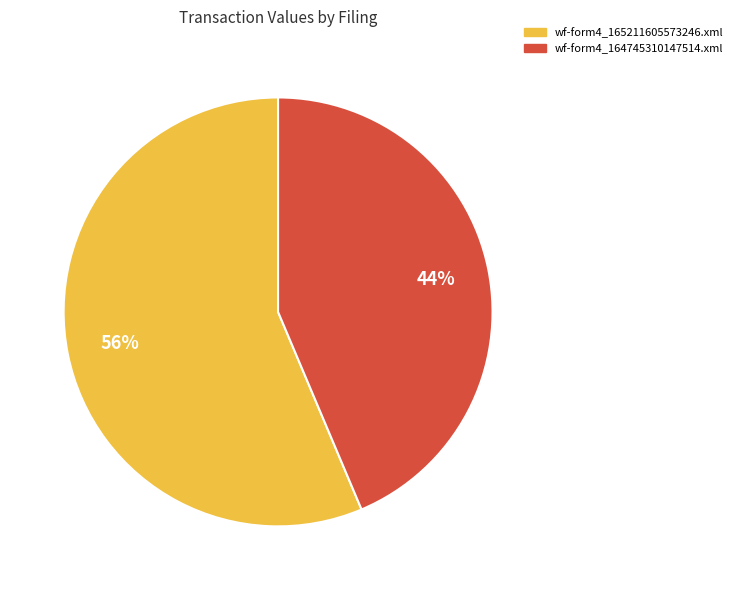

Which has a higher value, wf-form4_164745310147514.xml or wf-form4_165211605573246.xml?

wf-form4_165211605573246.xml